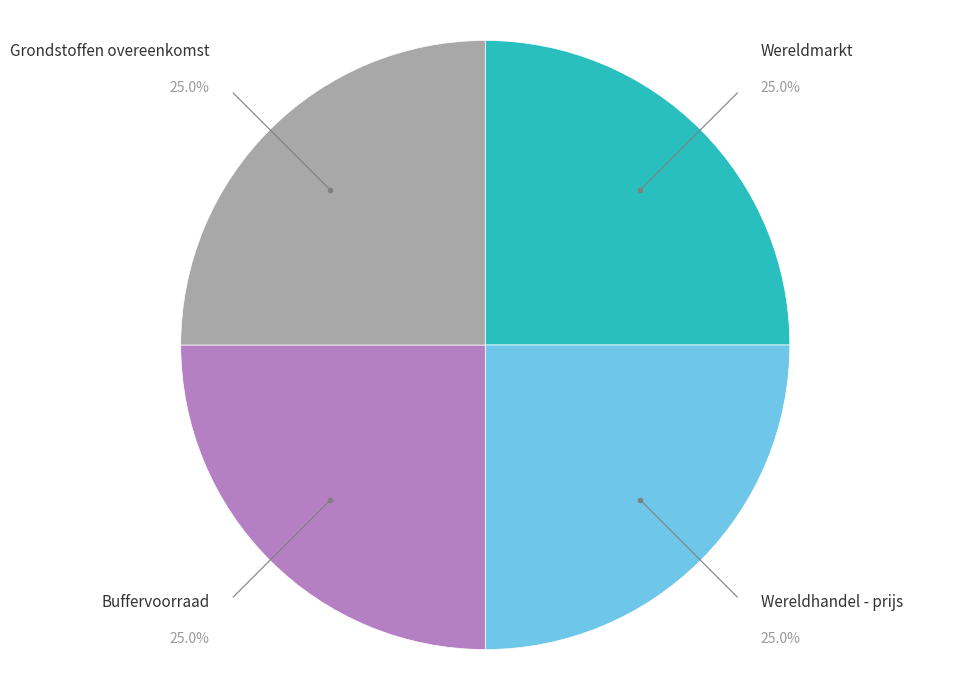

Is it true that Grondstoffen overeenkomst is 40% of the pie?

False